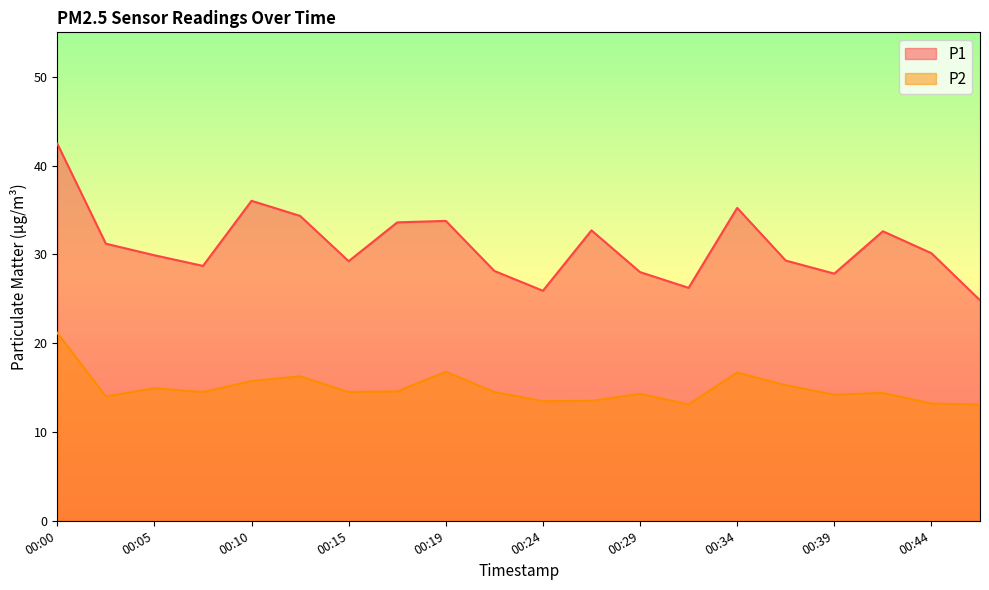

True or false: P2 has more than 1 points higher than both neighbors.

True